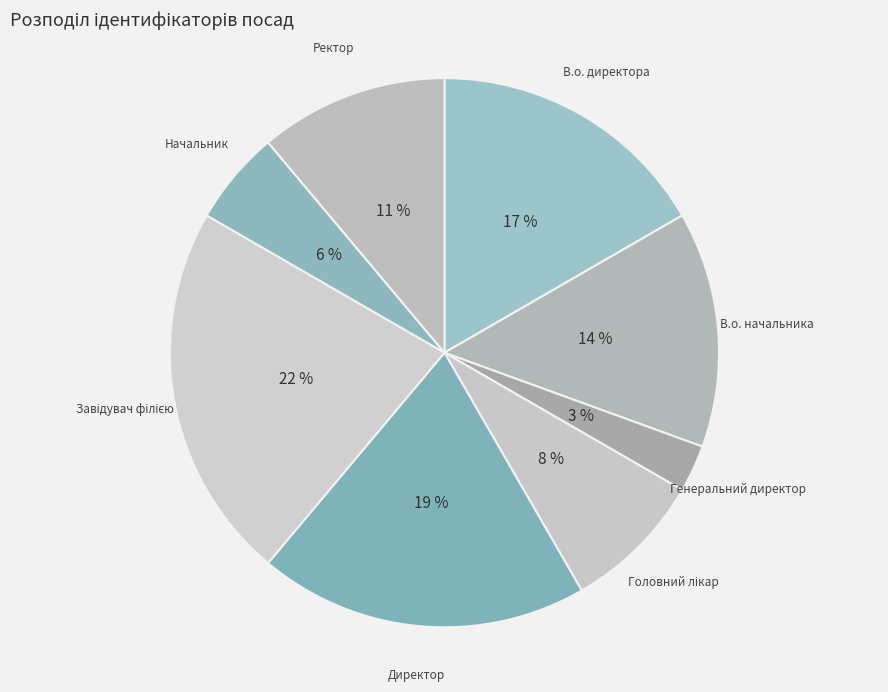

To the nearest percent, what percentage of the pie is Генеральний директор?

3%